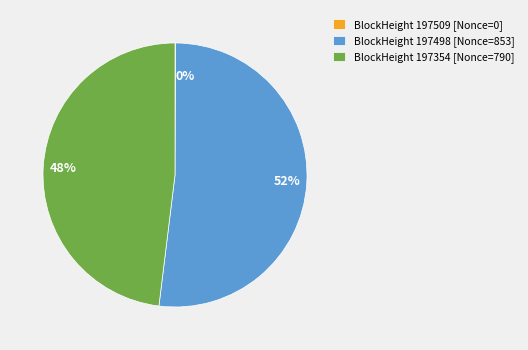

To the nearest percent, what portion does BlockHeight 197354 [Nonce=790] represent?

48%